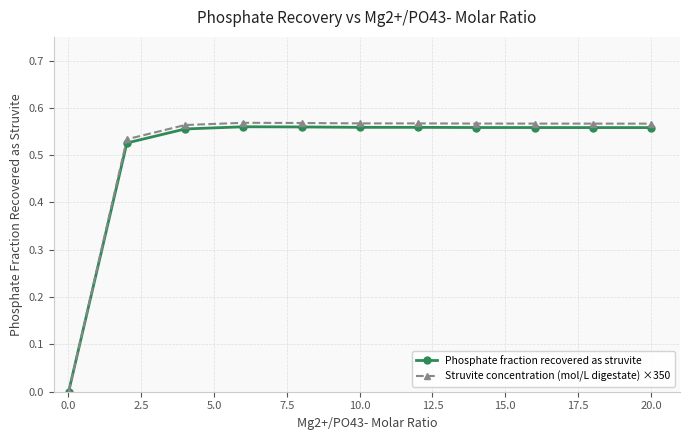

True or false: Phosphate fraction recovered as struvite has more than 0 points higher than both neighbors.

True